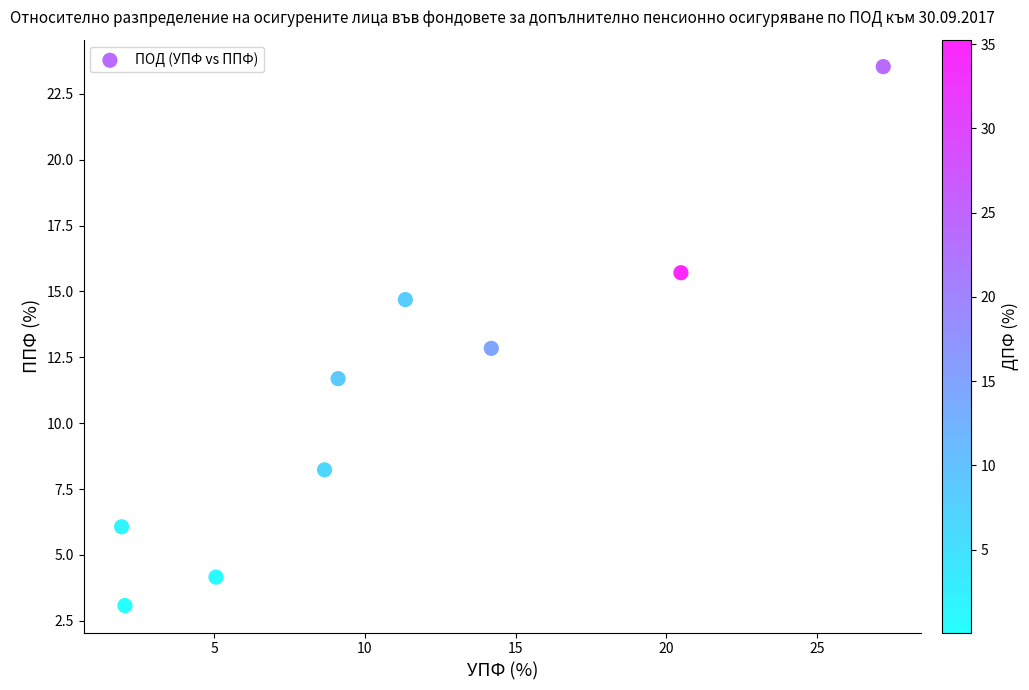

What is the average Y value?

11.1